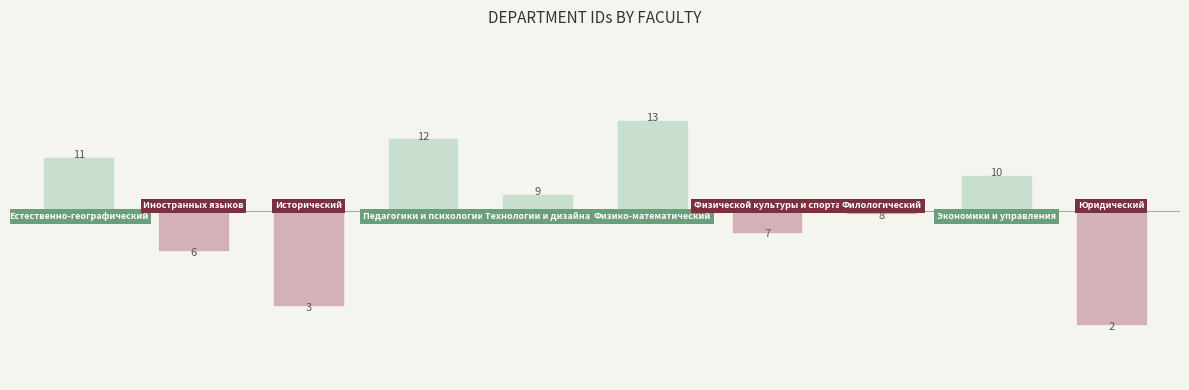

What is the minimum value shown in the chart?

2